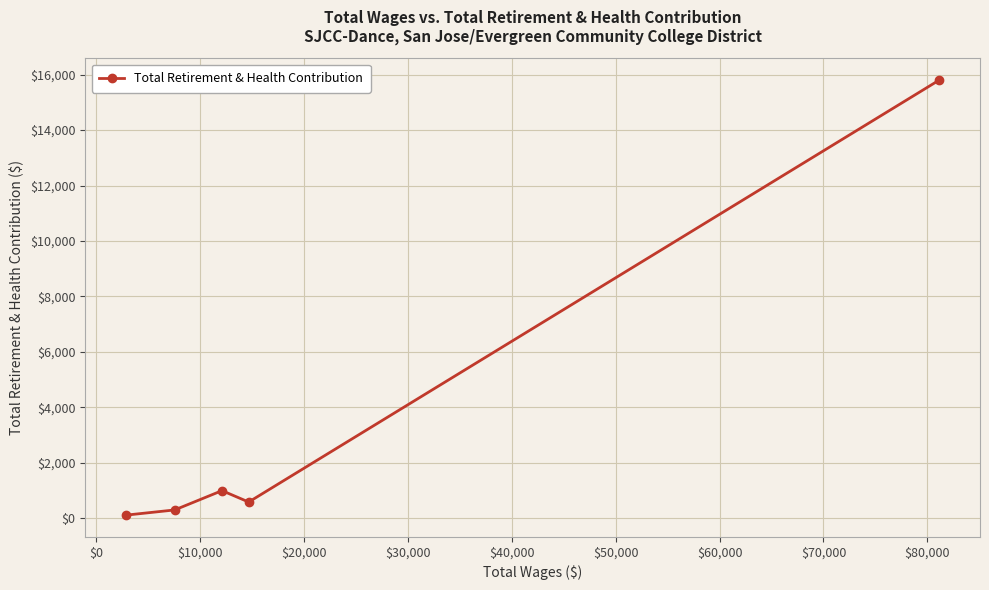

What is the sum of all values?

17808